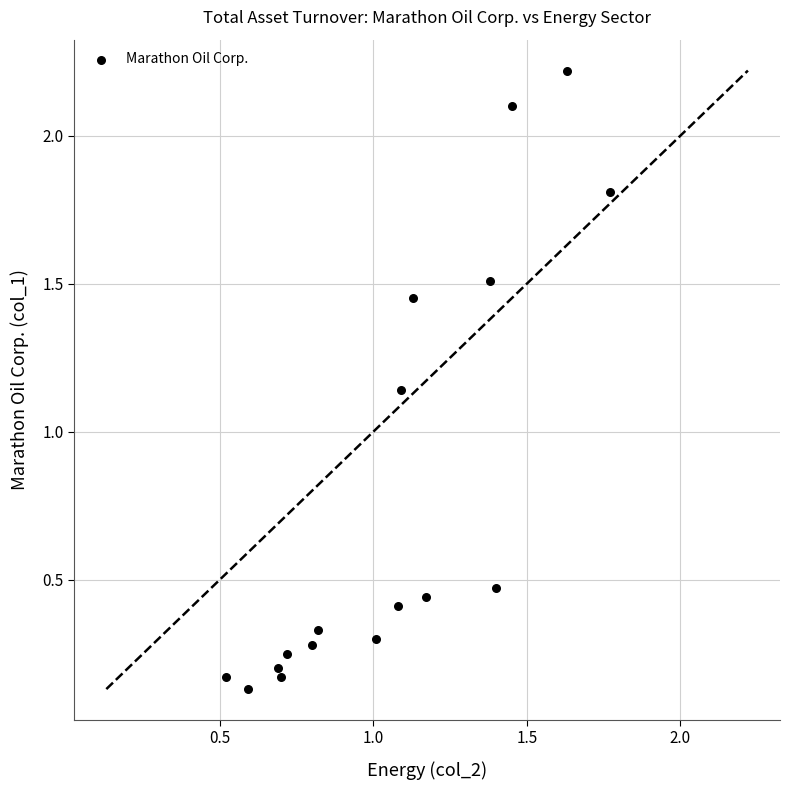

What is the range of Y values (max minus min)?

2.1